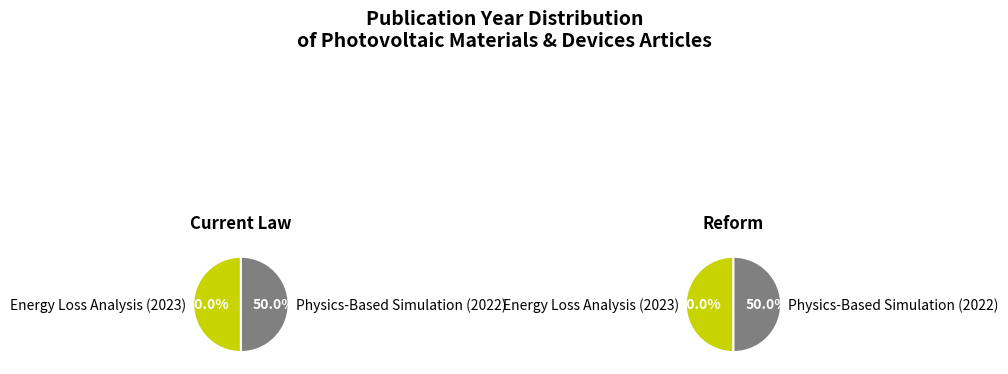

Count the number of slices in the pie.

2